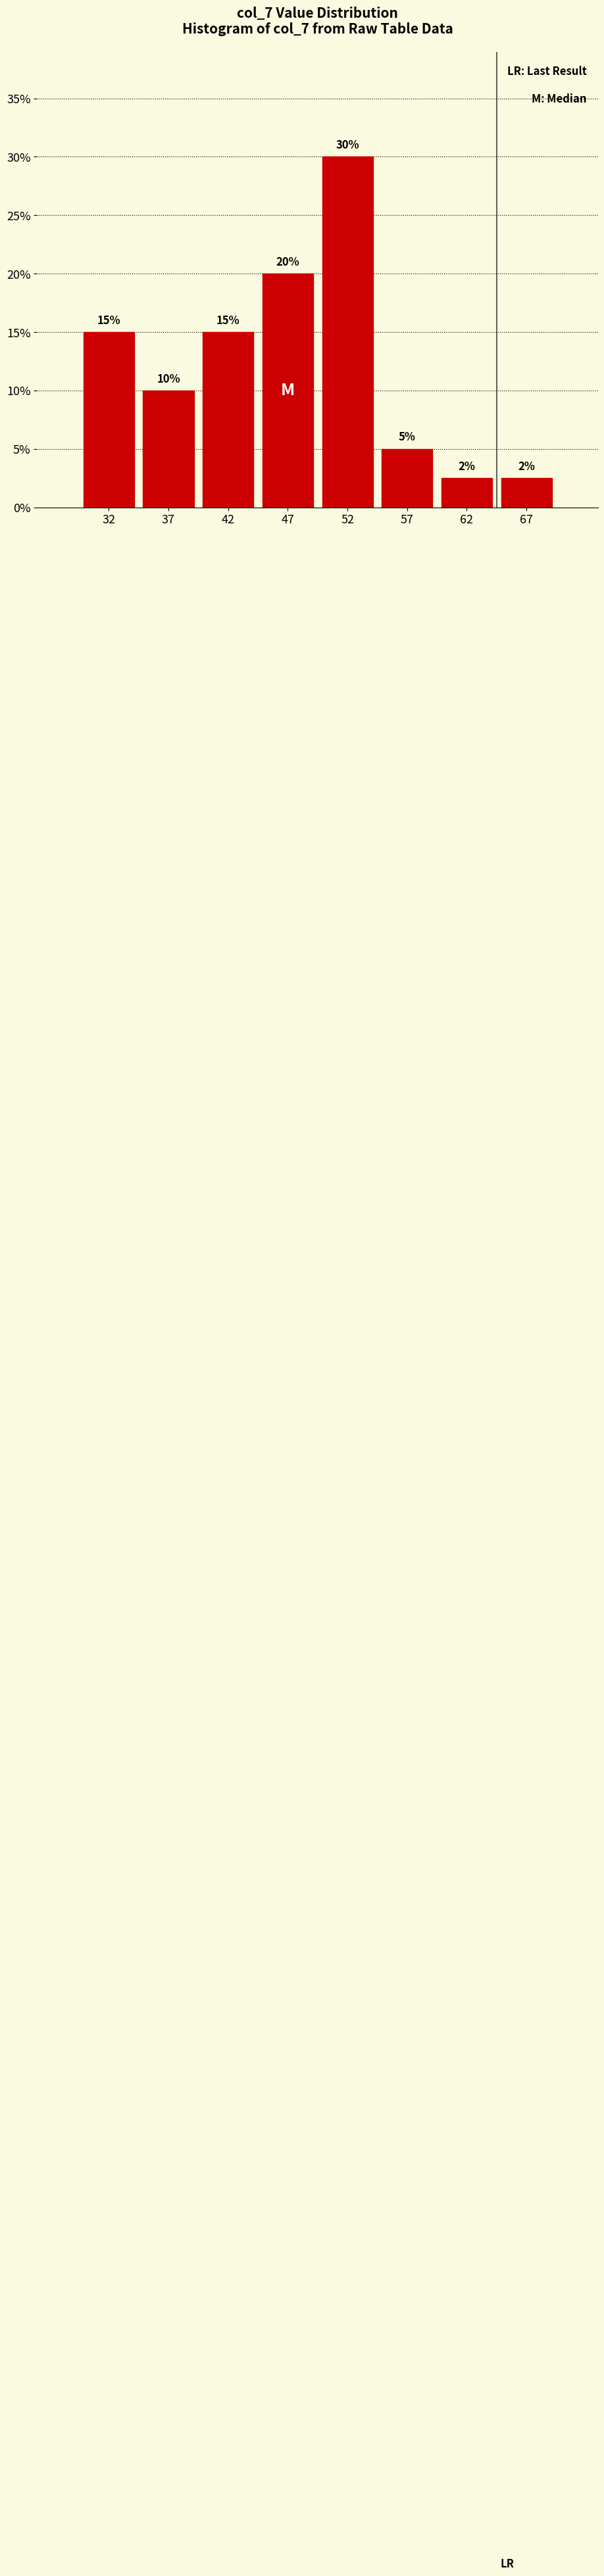

Approximately how many times larger is the value at 42 compared to 57?

3.0